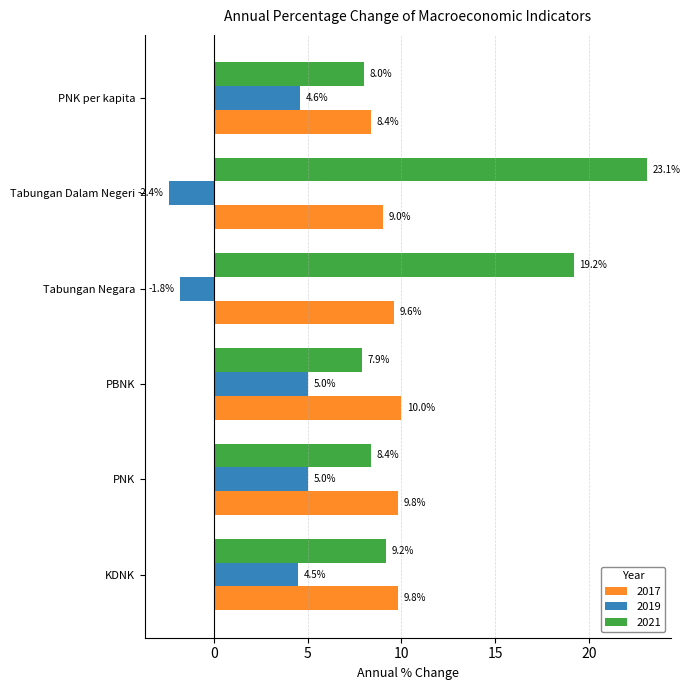

How many values in the 2021 series are below 9?

3